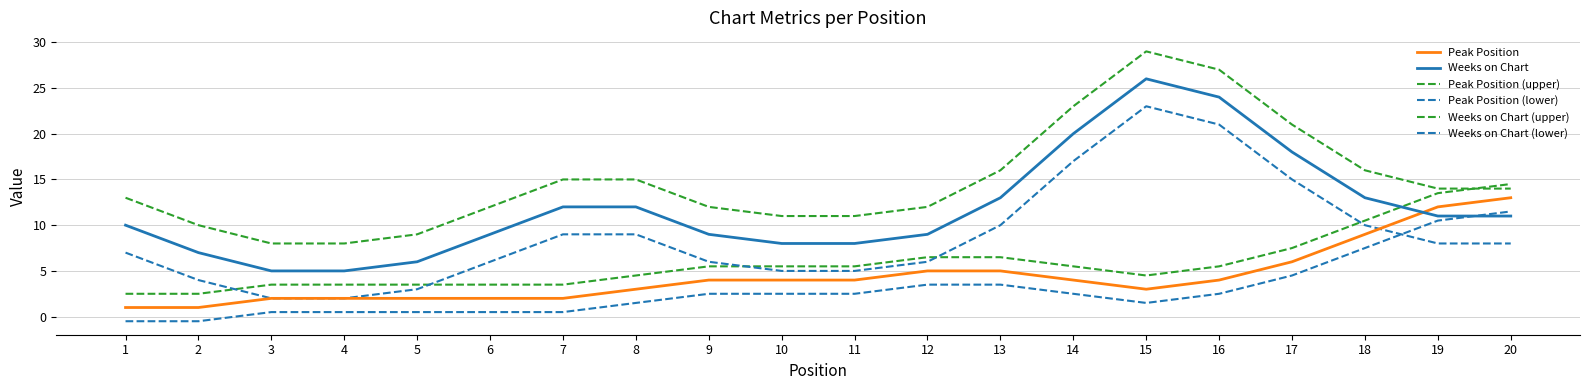

How many lines are shown in the chart?

6